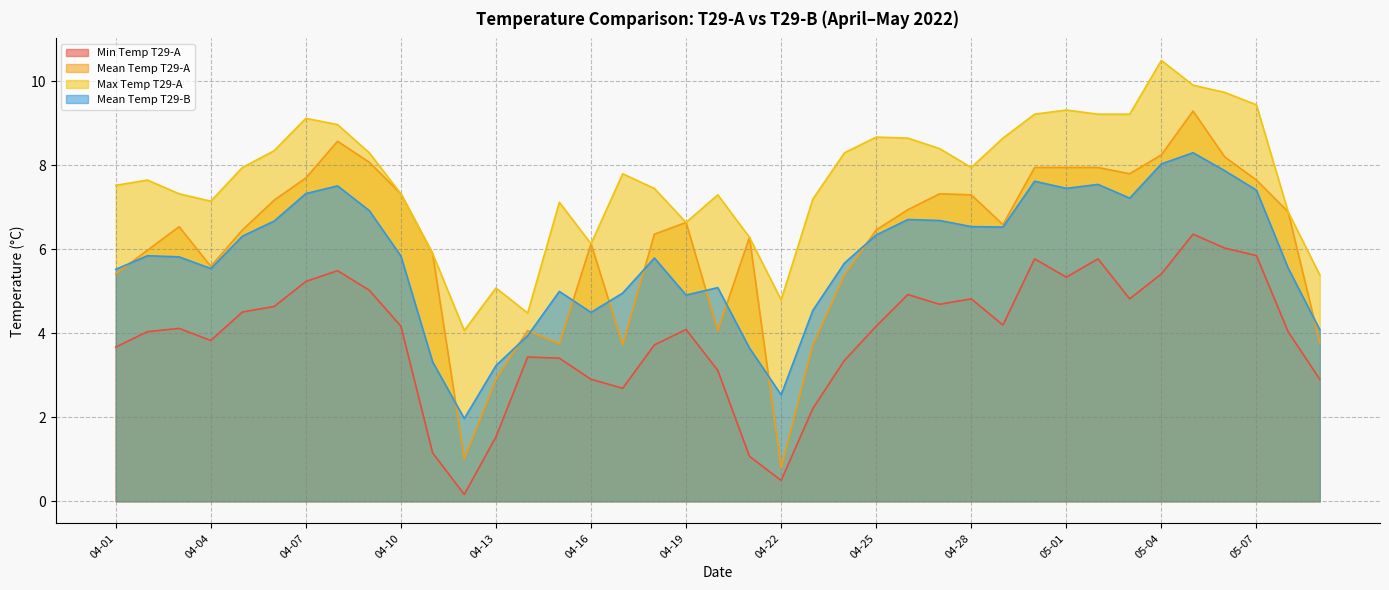

True or false: Max Temp T29-A and Mean Temp T29-A cross at least once.

False